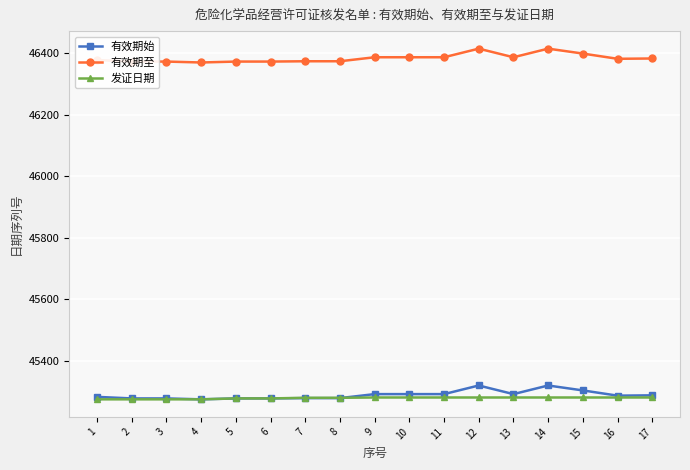

What is the average value of the 发证日期 series?

45279